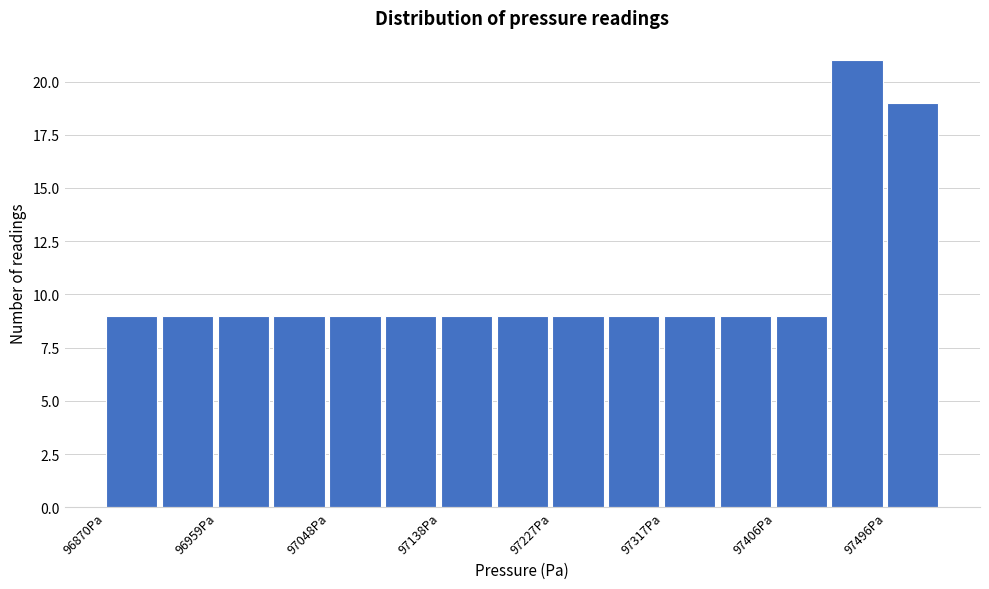

Reading left to right, transcribe this chart: for each bar, give the range it covers on the x-axis and its height. Neither the bar edges nor the heights are printed on the chart, so give them approximately, as read against the axes.

96870 to 96910: 9
96910 to 96960: 9
96960 to 97000: 9
97000 to 97050: 9
97050 to 97090: 9
97090 to 97140: 9
97140 to 97180: 9
97180 to 97230: 9
97230 to 97270: 9
97270 to 97320: 9
97320 to 97360: 9
97360 to 97410: 9
97410 to 97450: 9
97450 to 97500: 21
97500 to 97540: 19